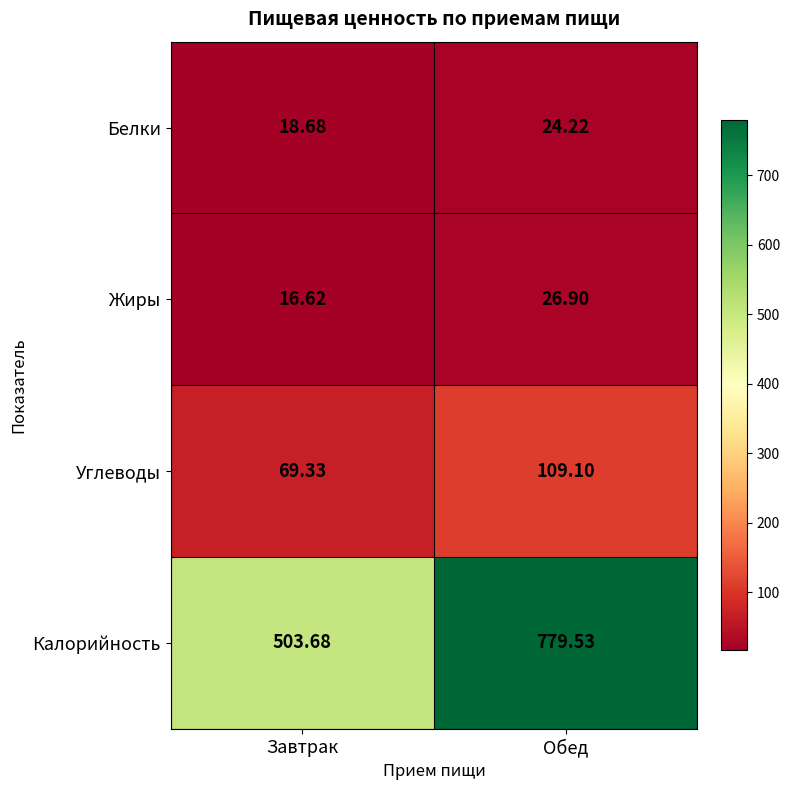

Which series has the largest total across all categories?

Калорийность